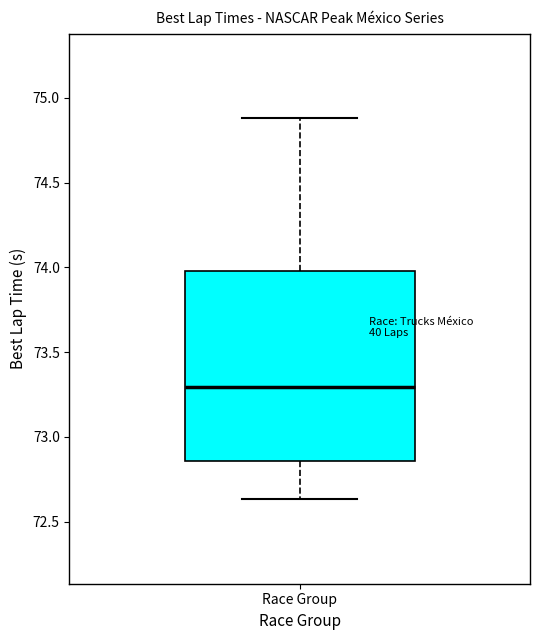

Read this box plot against the y-axis: the position of the median line, the range covered by the box, and the ends of both whiskers. The values are not printed on the chart, so give them approximately, as read against the axis.

median 73.30, box 72.85 to 74.00, whiskers 72.65 to 74.90